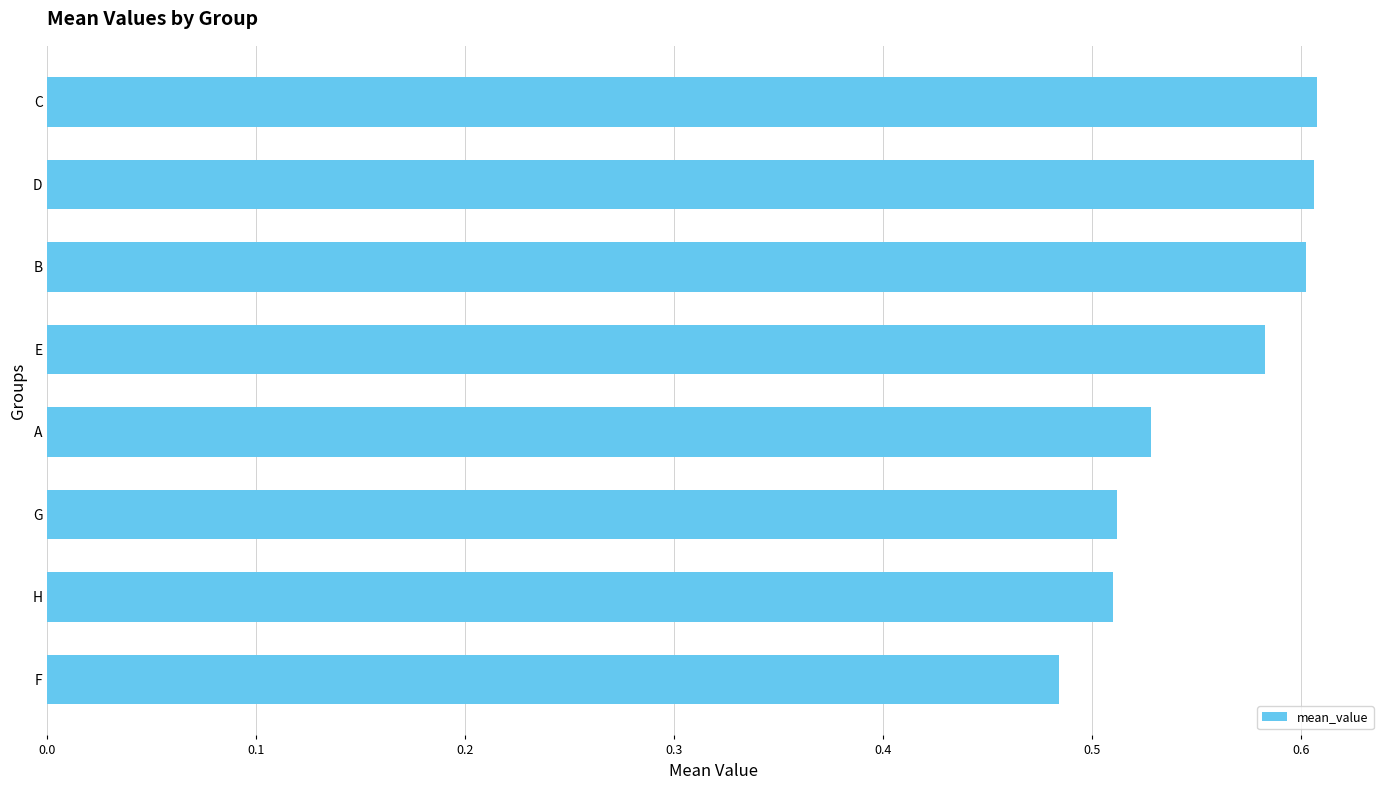

What is the sum of the values at C and D?

1.2